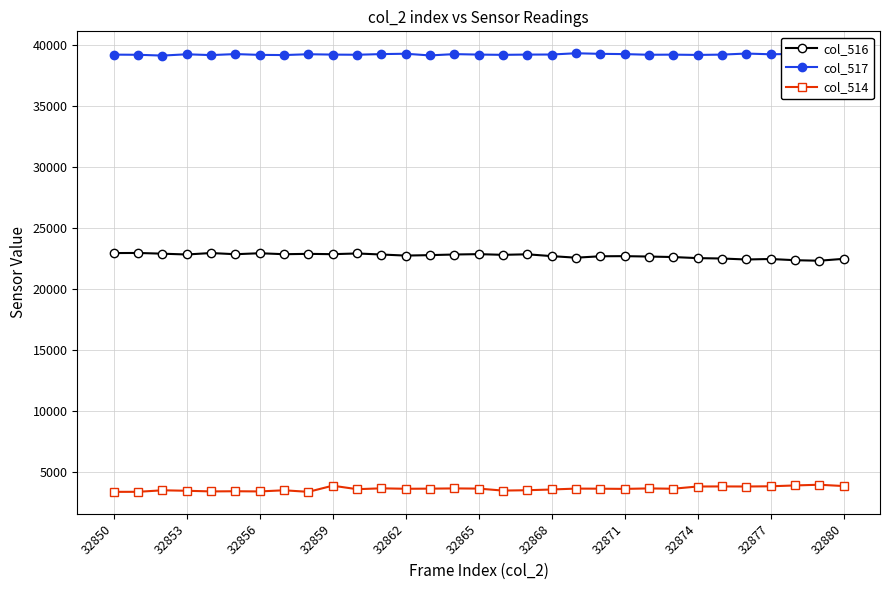

True or false: col_517 has more than 1 interior local peaks.

True